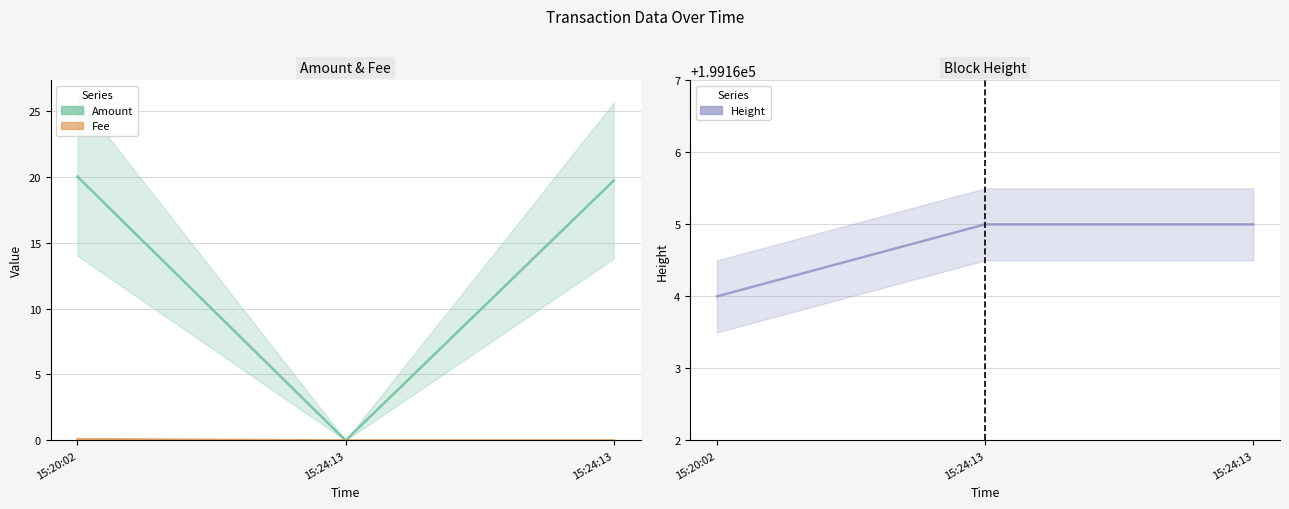

Reading left to right, list all the values displayed in this chart.

Amount: 20.0	0.0	19.7
Fee: 0.1	0.0	0.0
Height: 199164.0	199165.0	199165.0